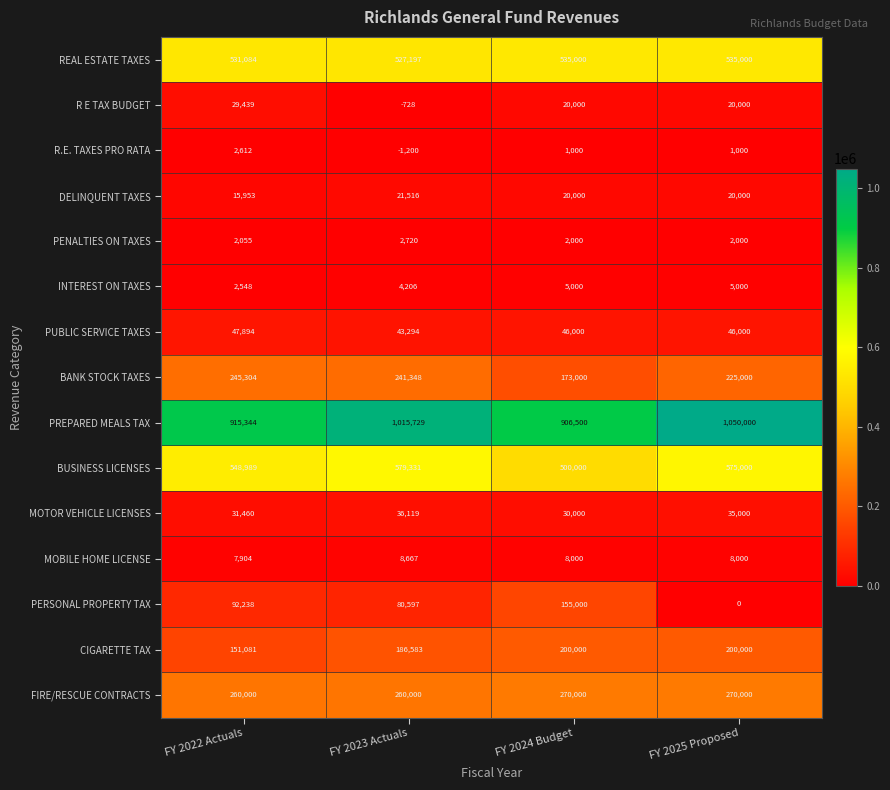

What is the difference between the maximum and minimum values in the R E TAX BUDGET series?

30167